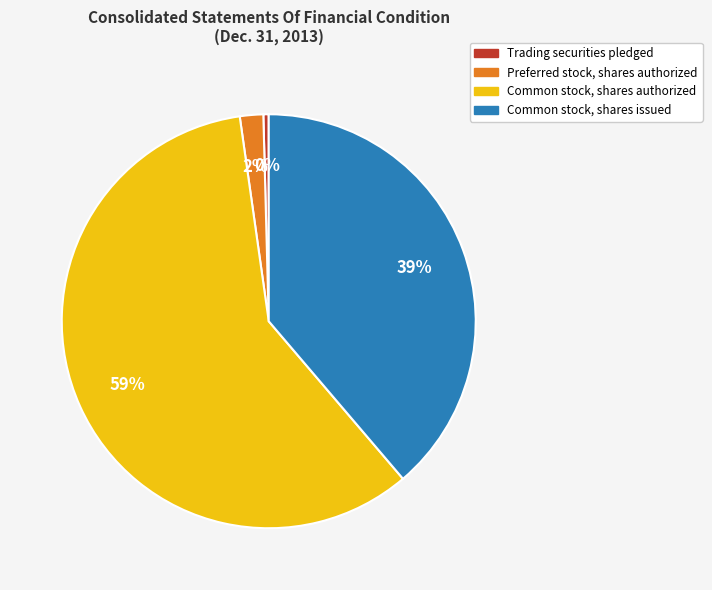

How many segments does this pie chart have?

4